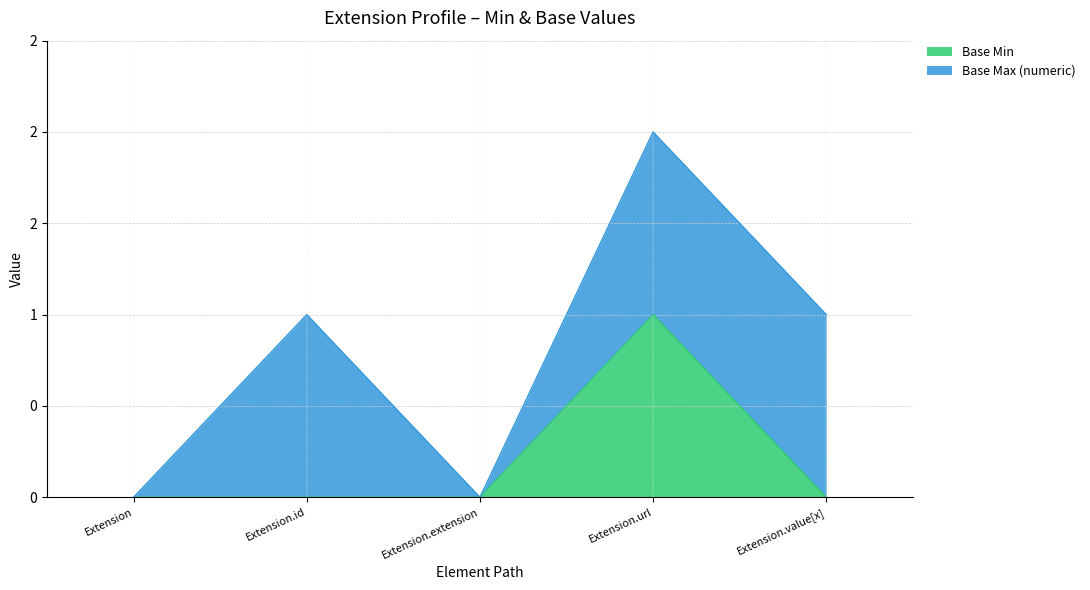

True or false: the data shows -1 at Extension.id.

False